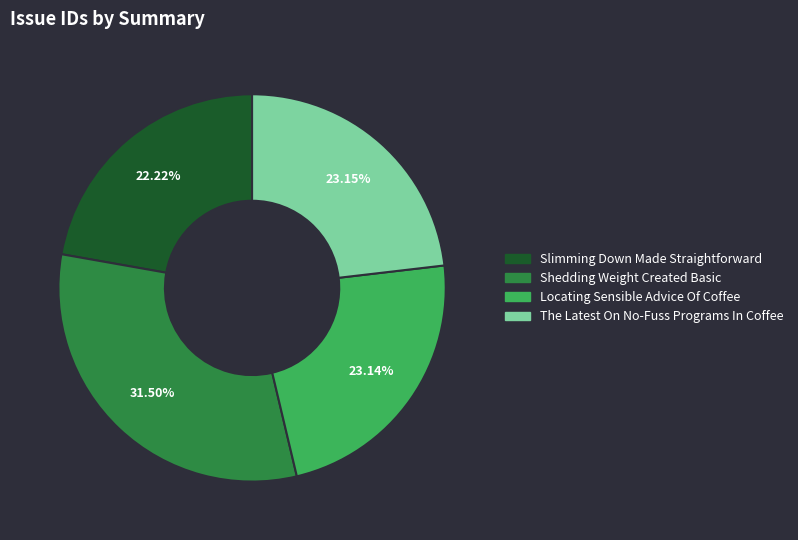

To the nearest percent, what is the combined percentage of Locating Sensible Advice Of Coffee and Shedding Weight Created Basic?

55%